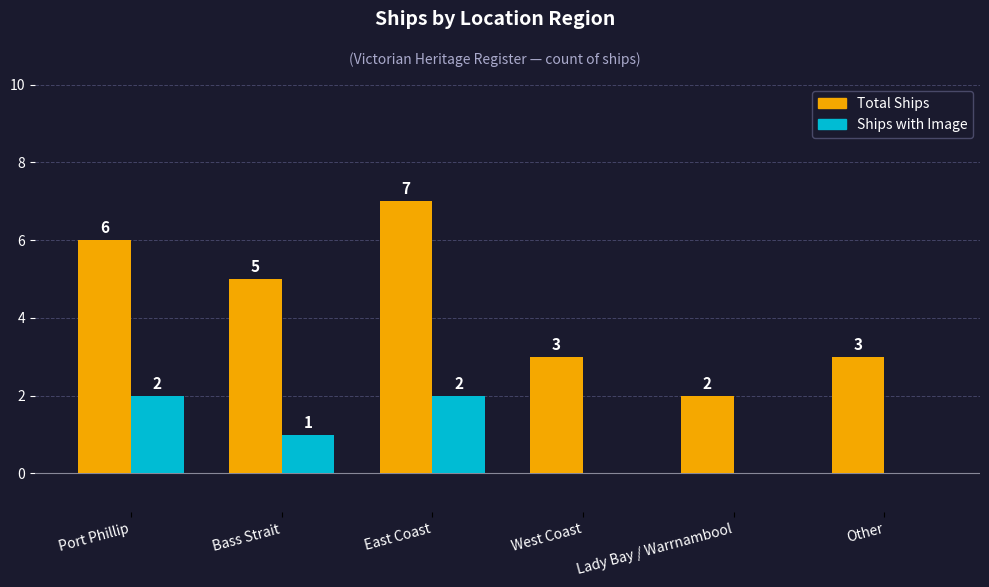

What is the difference between the Ships with Image values at East Coast and Lady Bay / Warrnambool?

2